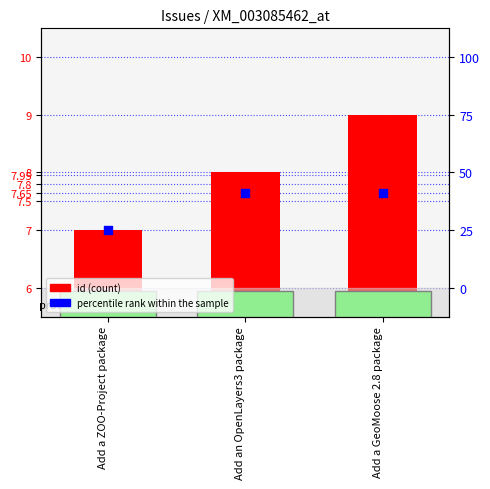

Is the value of id at Add a ZOO-Project package greater than the value of percentile rank within the sample at Add a GeoMoose 2.8 package?

No